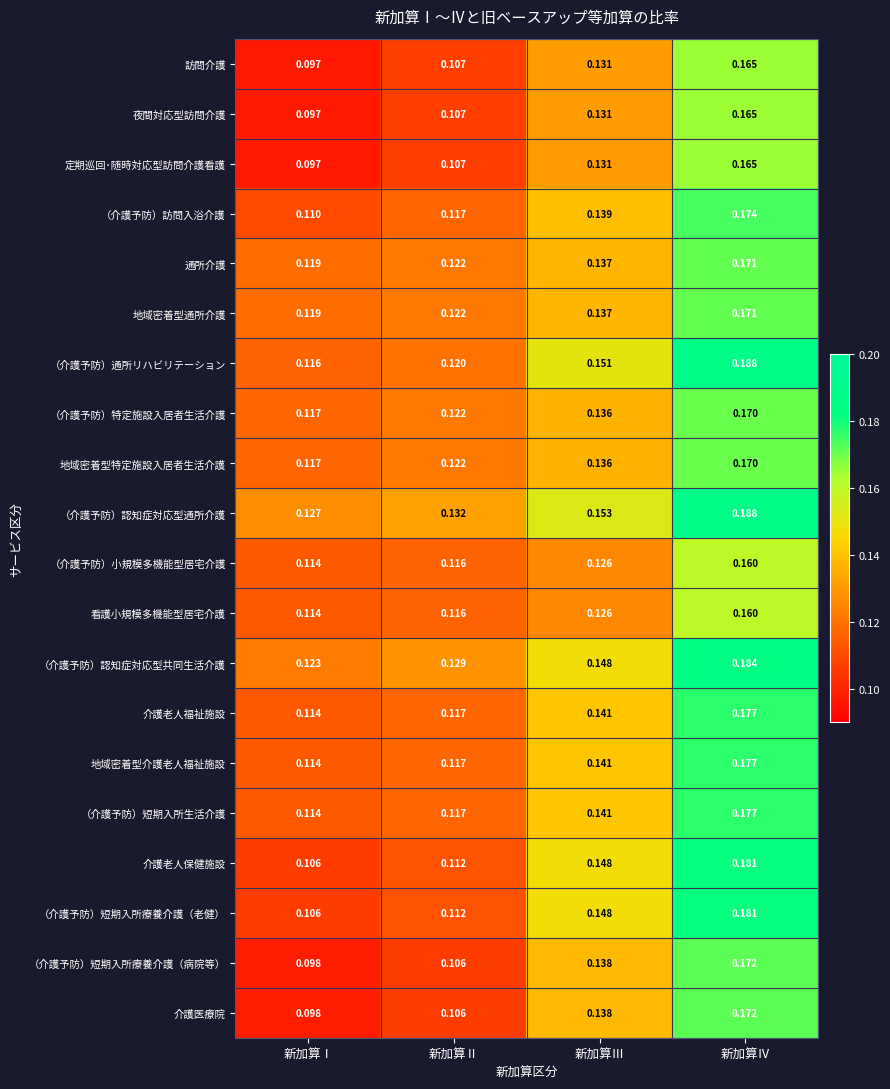

Count the number of categories in the chart.

4